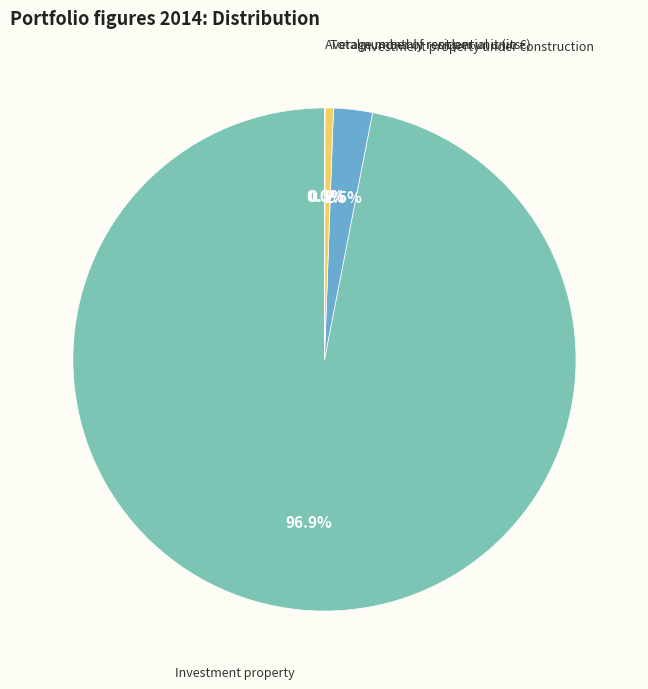

Does any single category account for the majority?

Yes